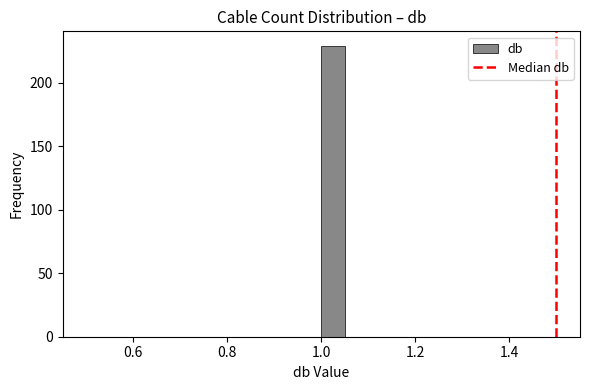

Read against the x-axis, roughly where is the centre of the tallest bar?

1.02